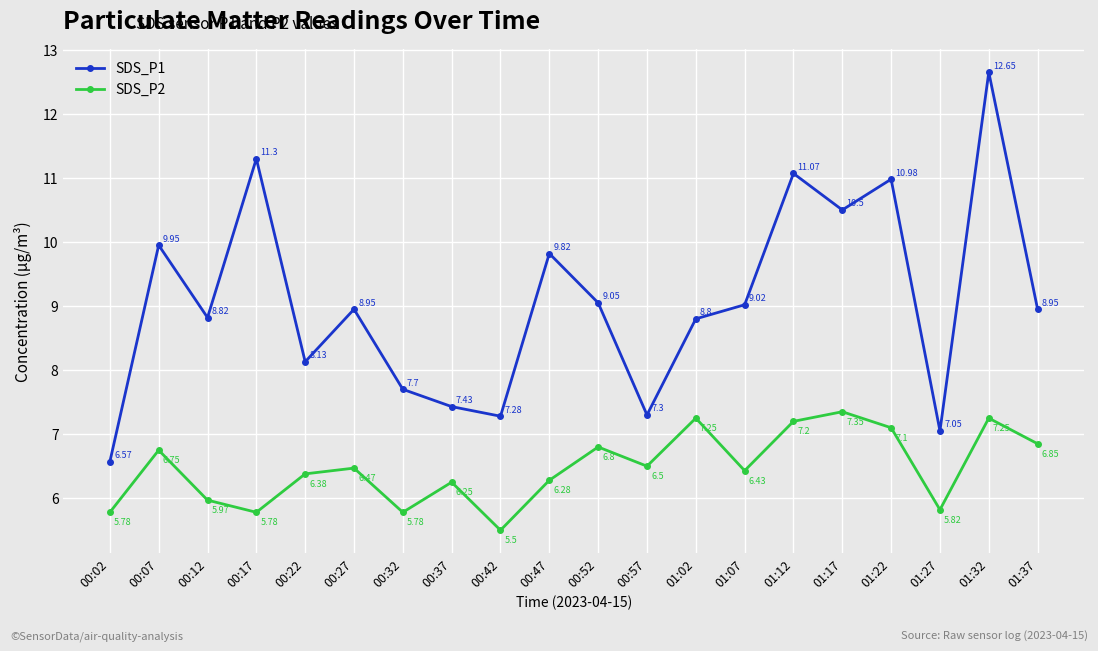

Does the chart have visible grid lines?

Yes